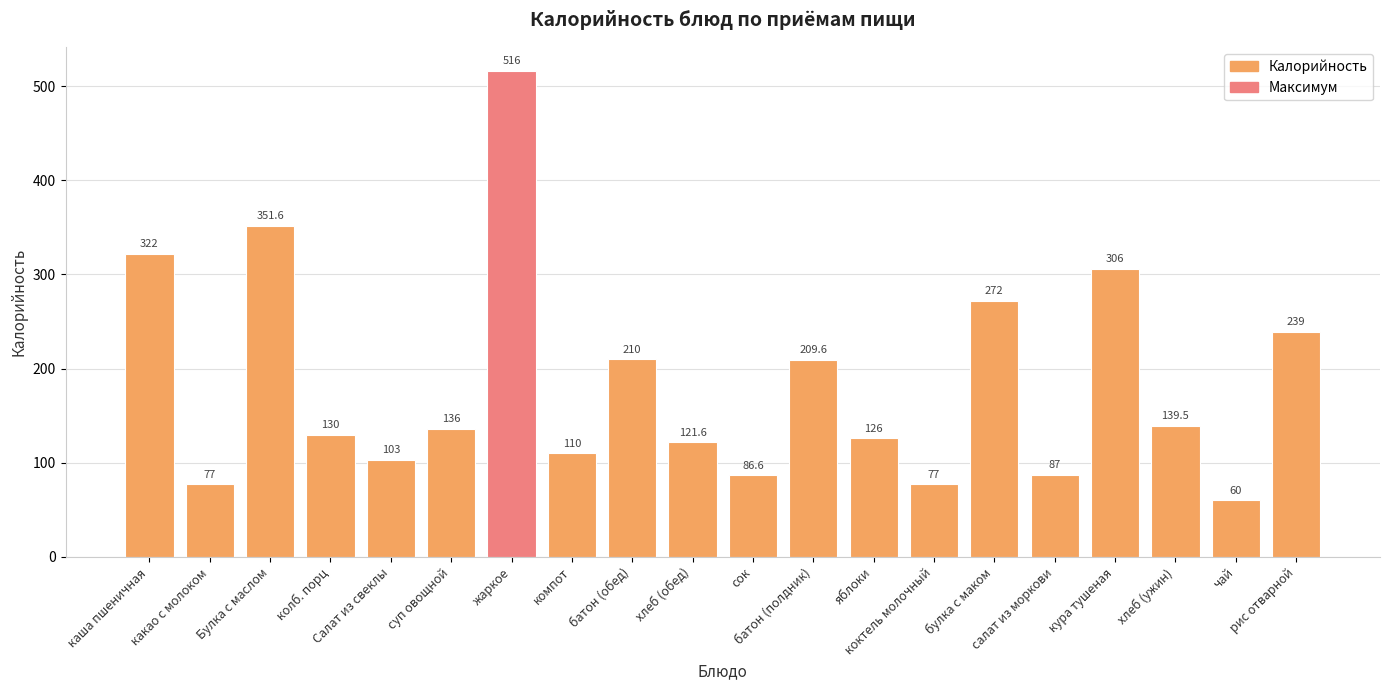

Which category has the lowest value across all series?

чай